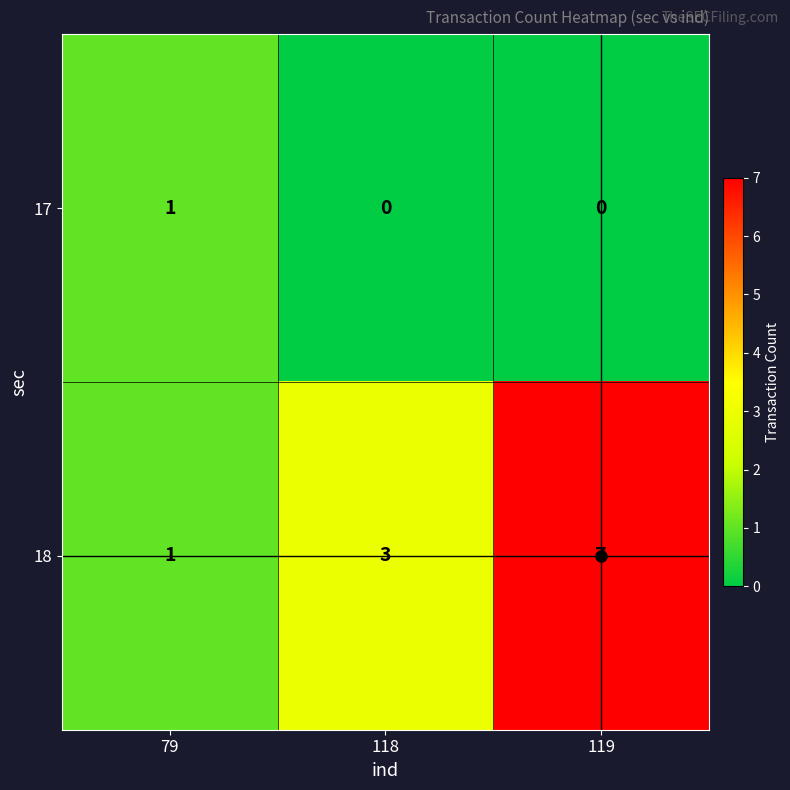

Count the 17 values in the range 0 to 1.

3